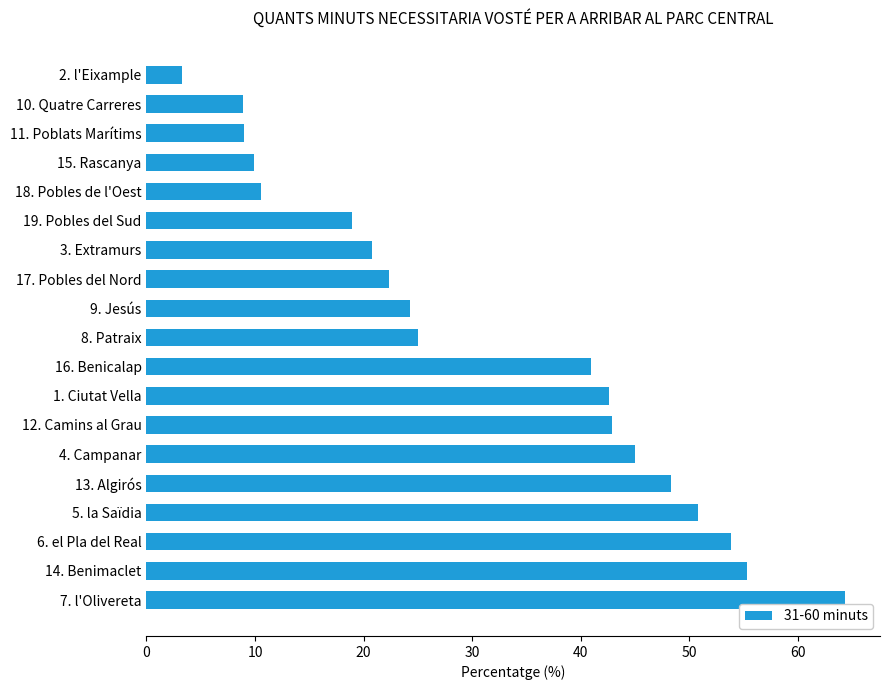

Between 16. Benicalap and 18. Pobles de l'Oest, which is larger?

16. Benicalap